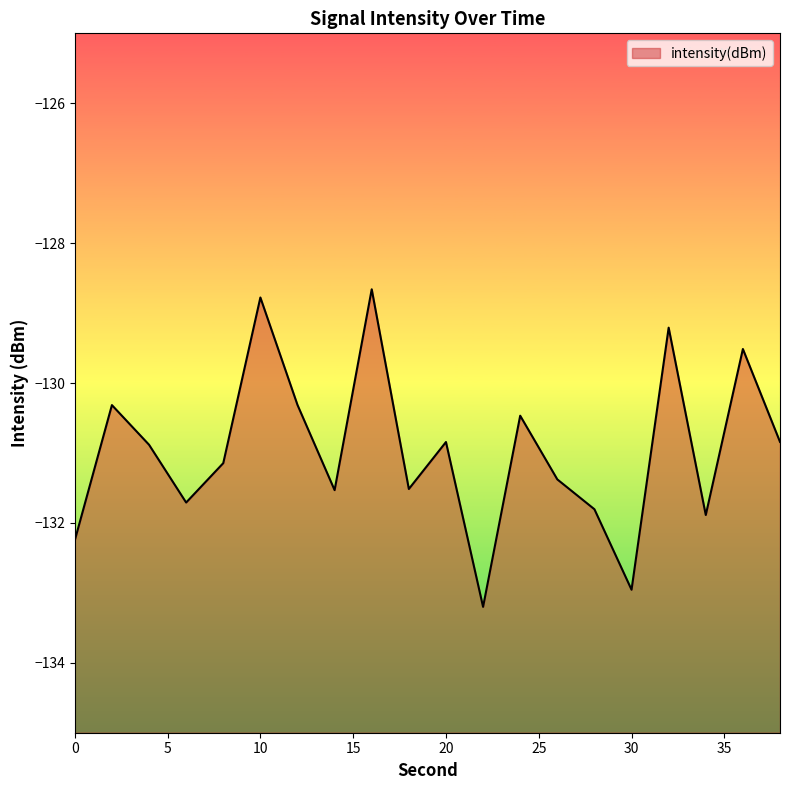

What is the difference between the maximum and minimum values?

4.5